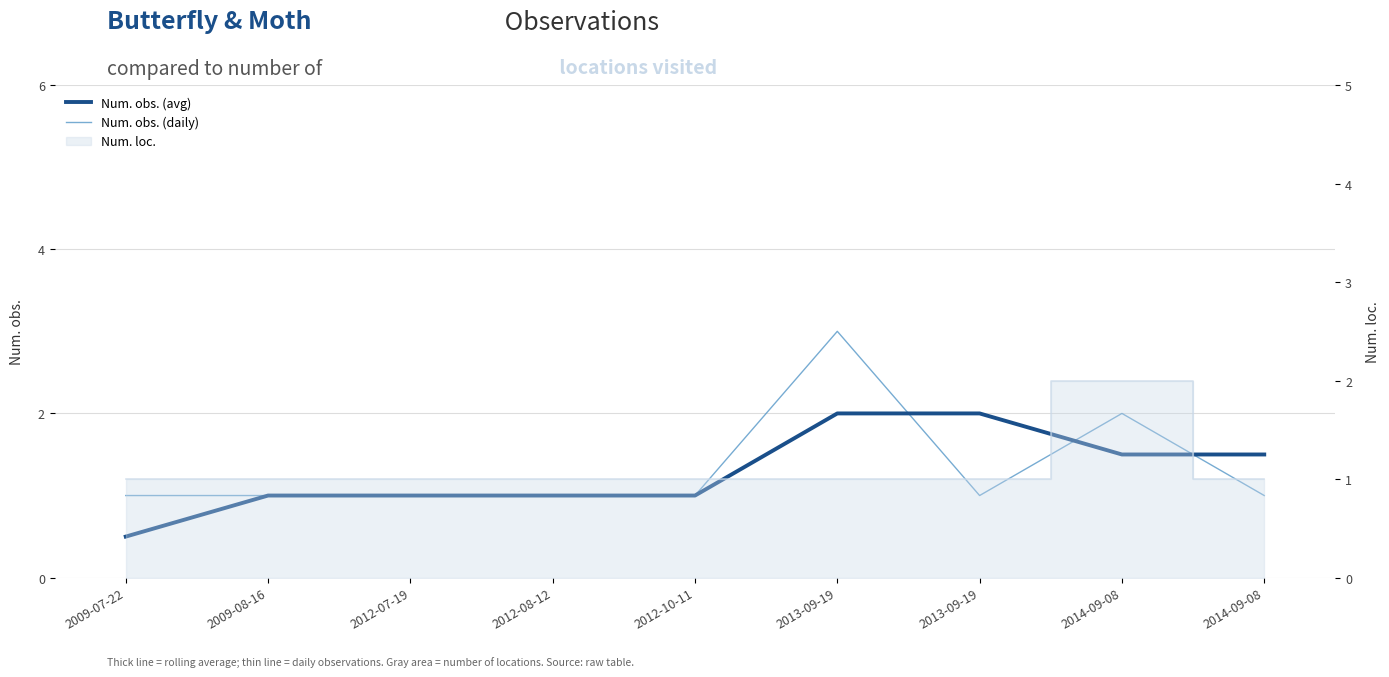

At which label is Num. obs. (daily) closest to 2?

2014-09-08